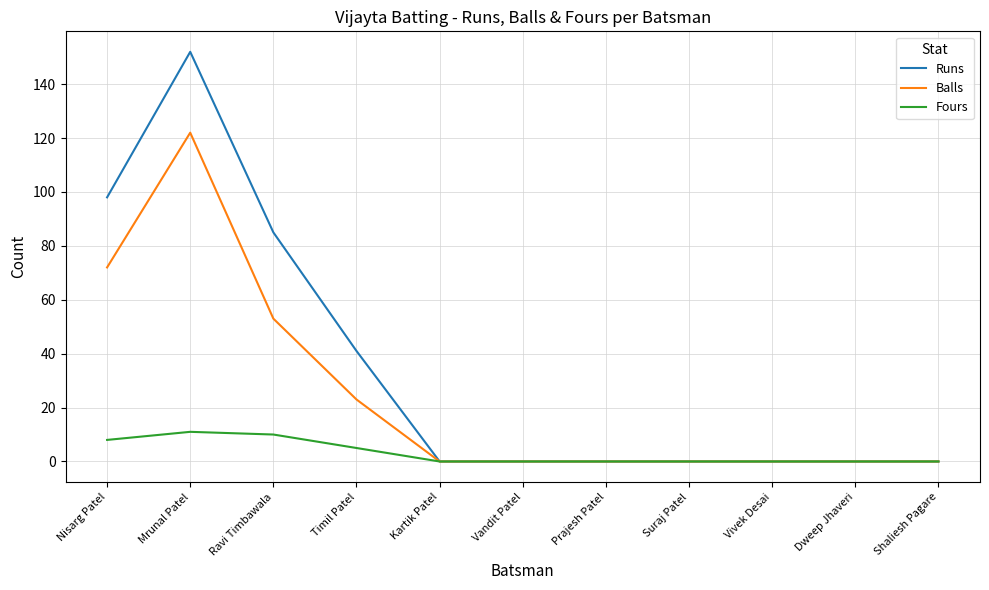

Which series changed the most between Mrunal Patel and Kartik Patel?

Runs